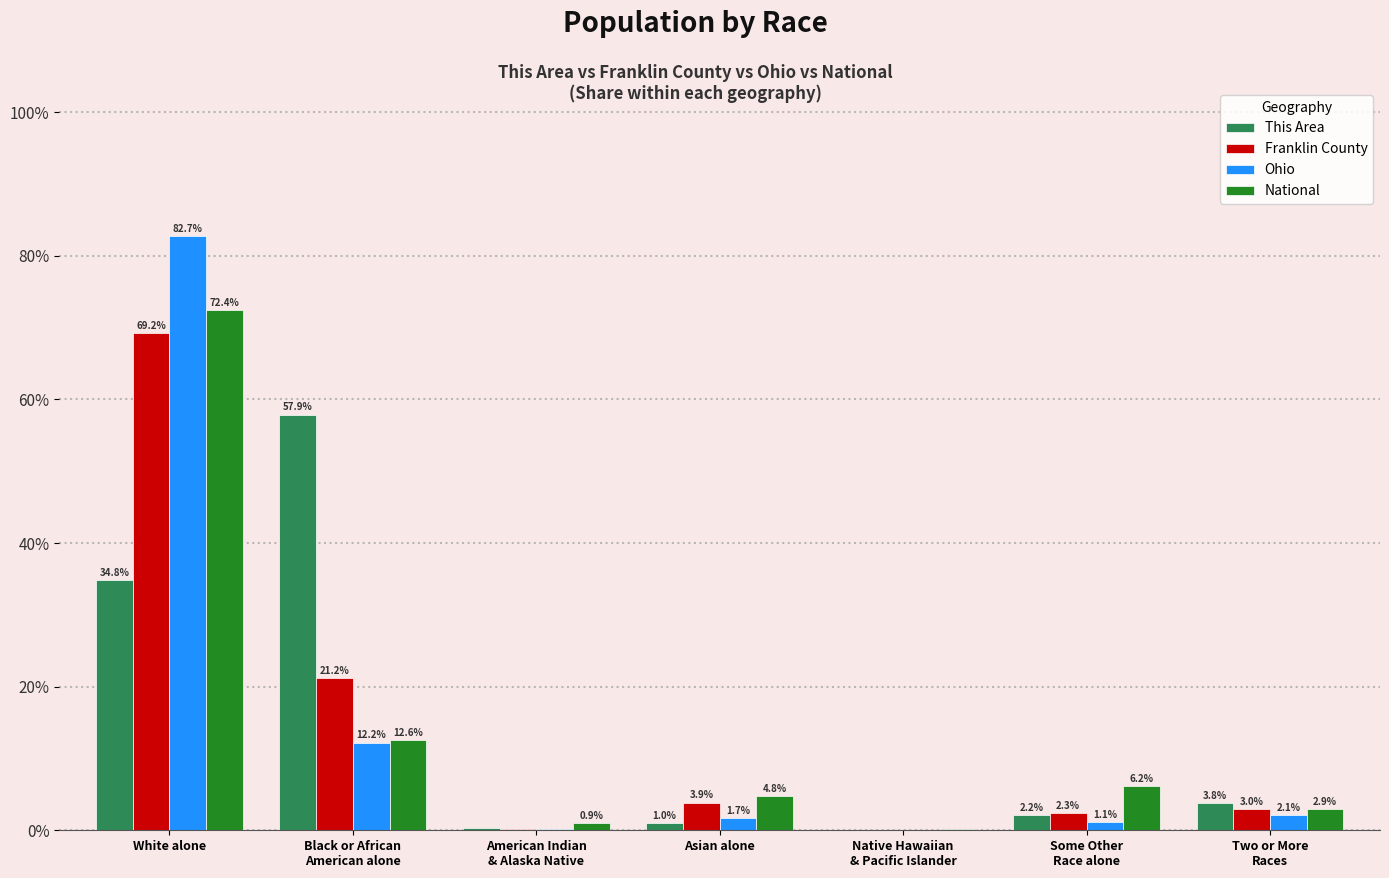

What is the average value of the This Area series?

14.3